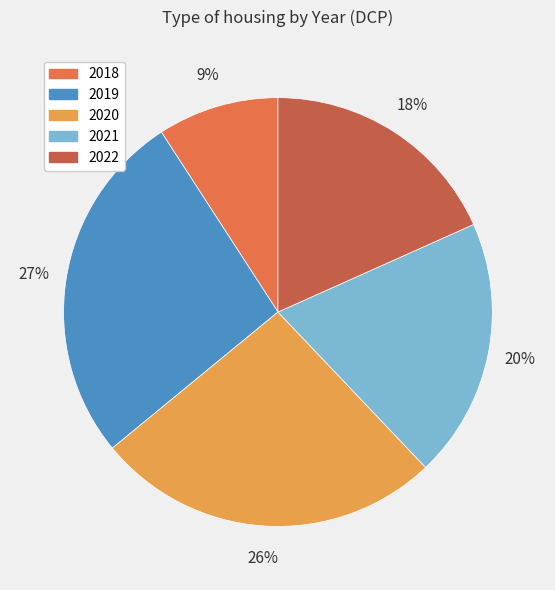

Which has a higher value, 2022 or 2019?

2019